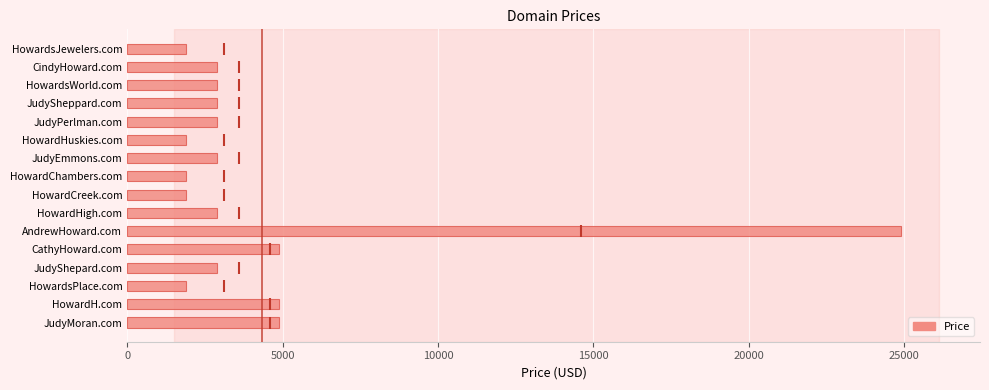

Approximately how many times larger is the value at JudyPerlman.com compared to JudyMoran.com?

0.6